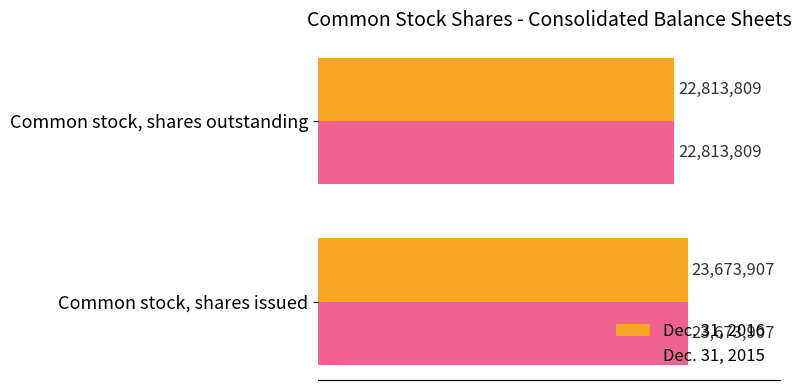

Which category has the lowest value across all series?

Common stock, shares outstanding